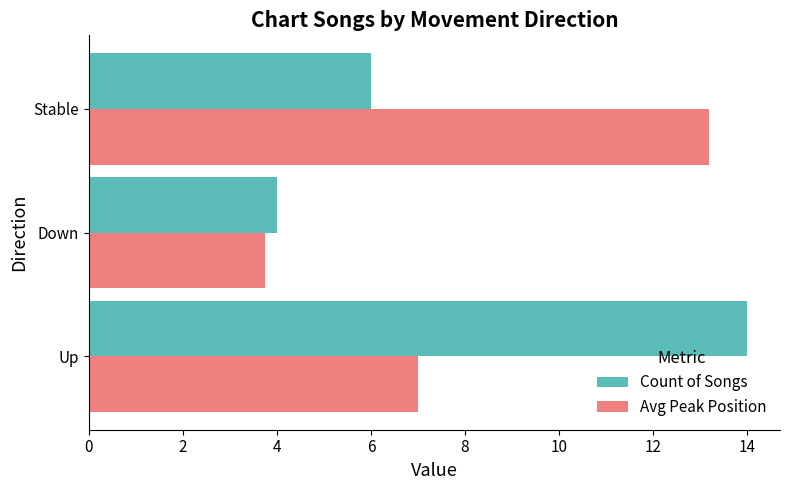

Rank the categories by Count of Songs value from lowest to highest.

Down, Stable, Up